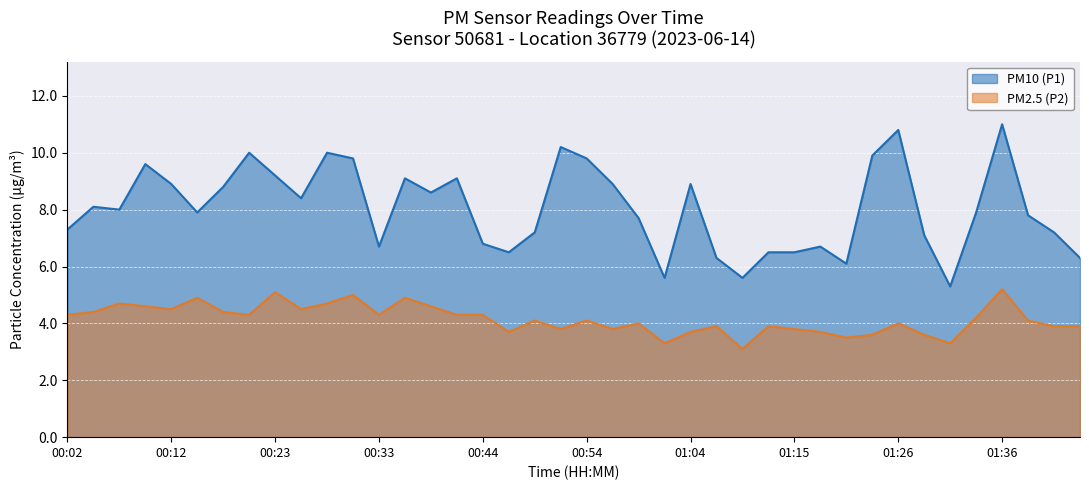

What is the sum of all PM2.5 (P2) values?

166.0